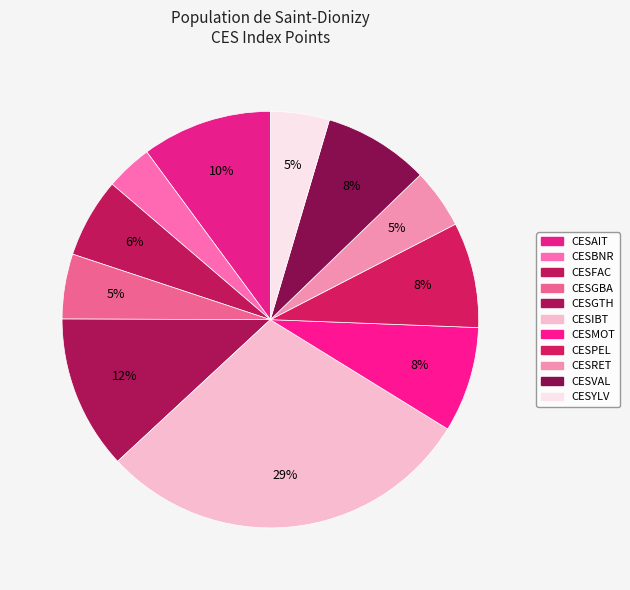

To the nearest percent, what portion does CESAIT represent?

10%